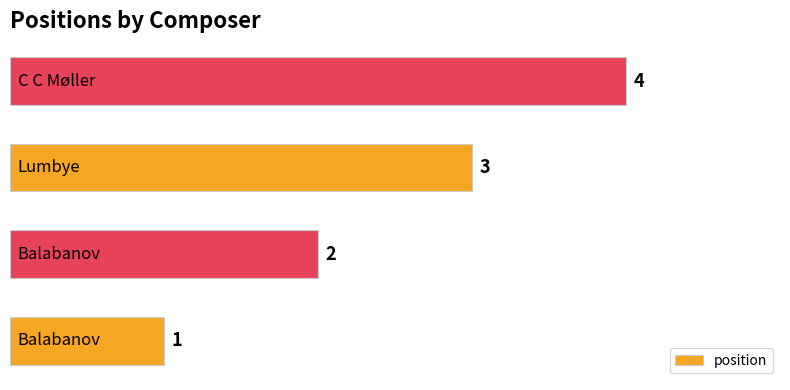

What is the greatest value displayed?

4